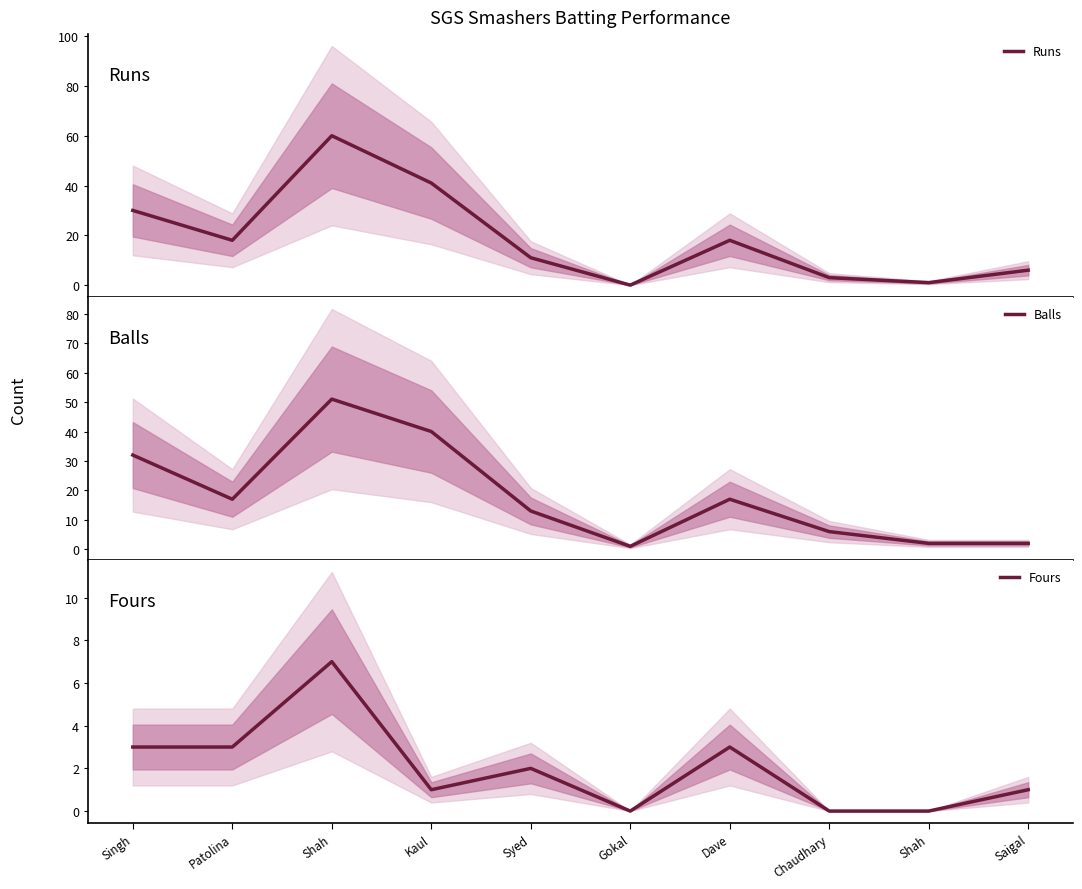

What is the approximate value of Fours at Saigal?

1